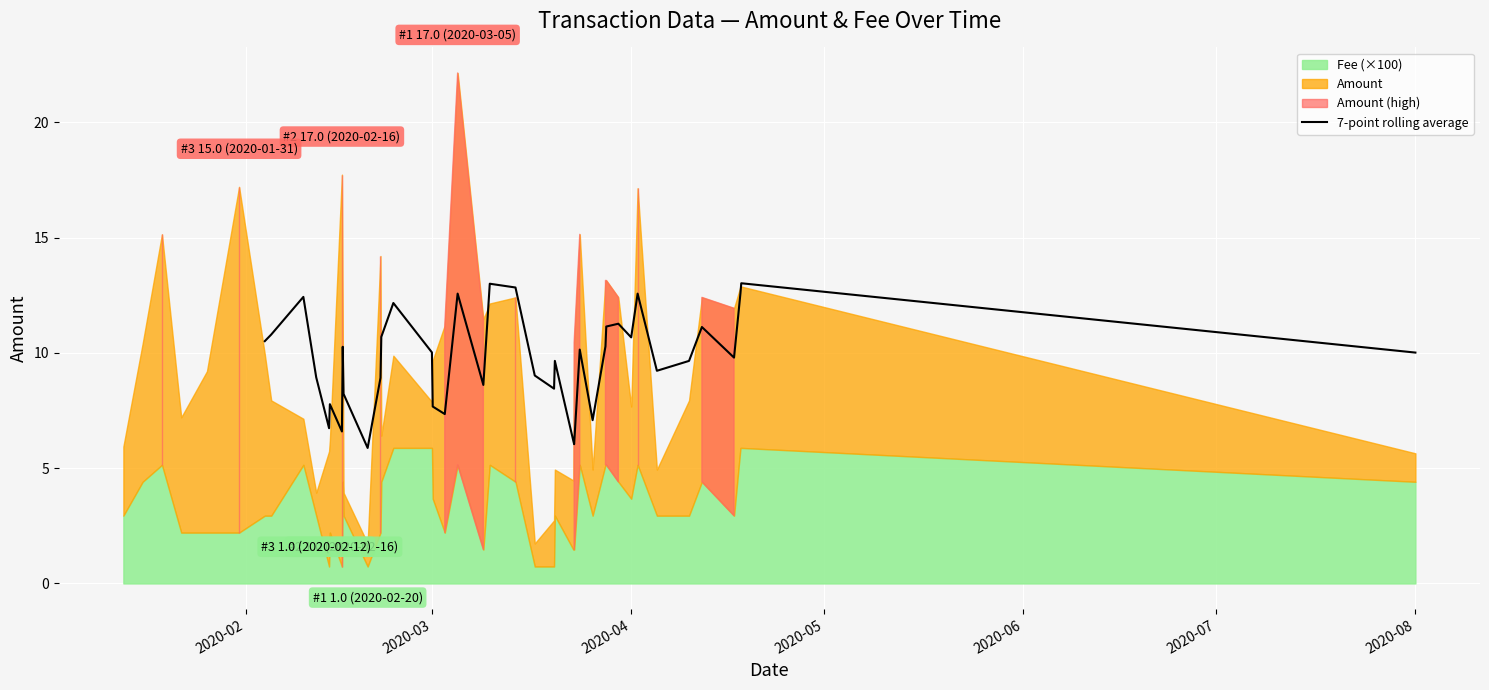

How many interior local peaks (higher than both neighbors) does the data have?

12